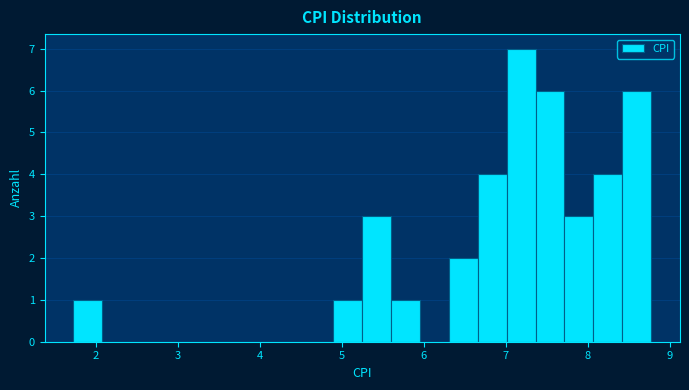

Read against the x-axis, roughly where is the centre of the tallest bar?

7.2